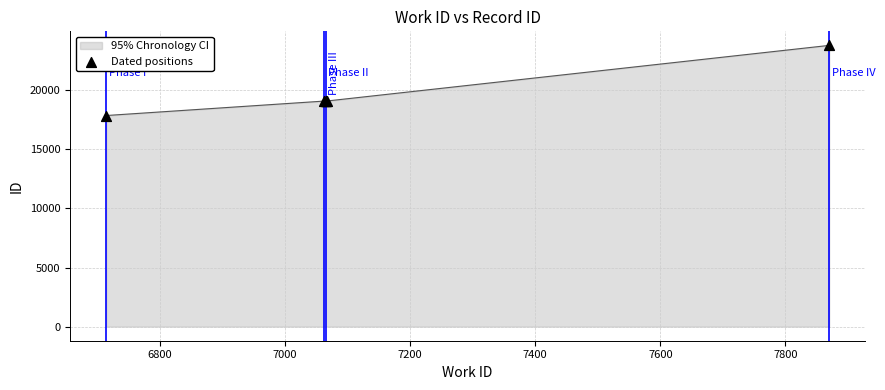

What is the ratio of the value at 7000 to the value at 7200?

1.0